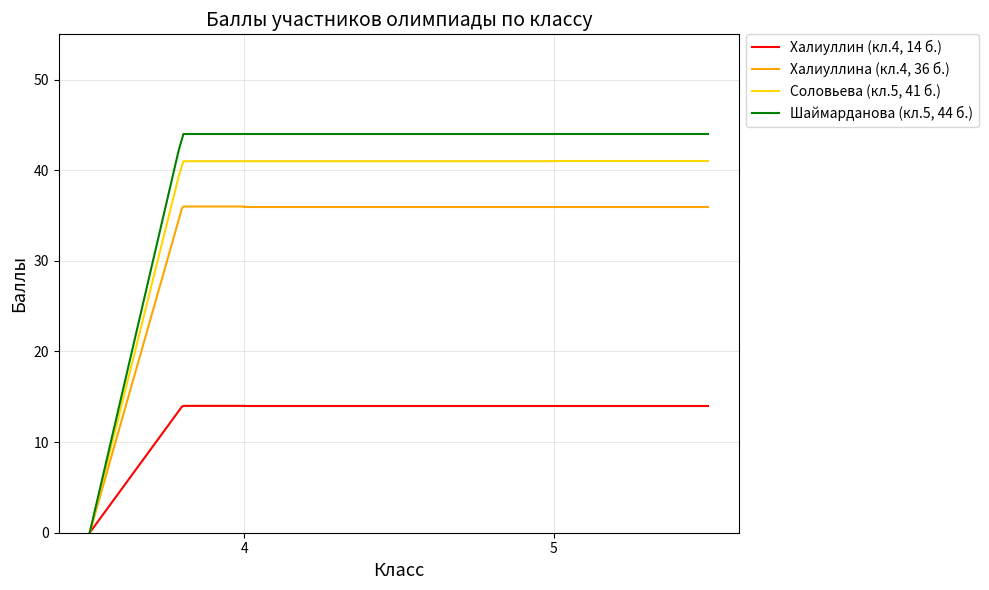

What is the value of the 2nd point from the left?

14